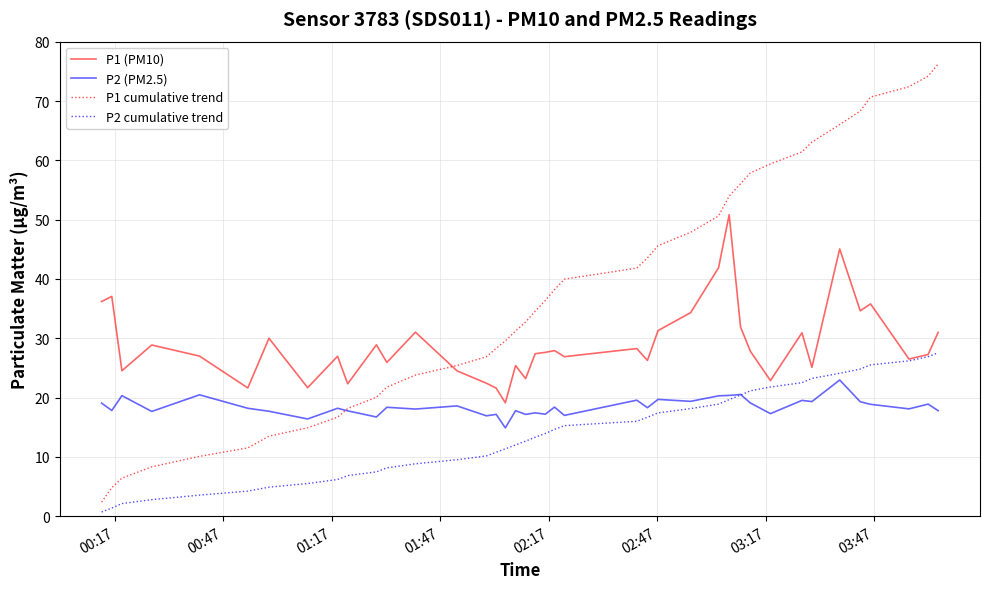

What is the lowest value of the P1 (PM10) series?

19.1